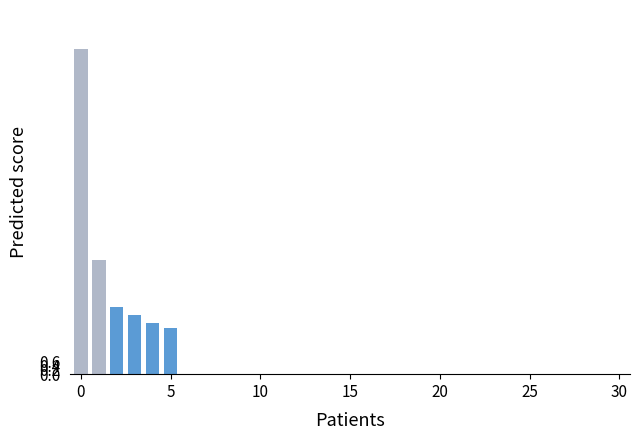

What is the sum of all values?

31.4